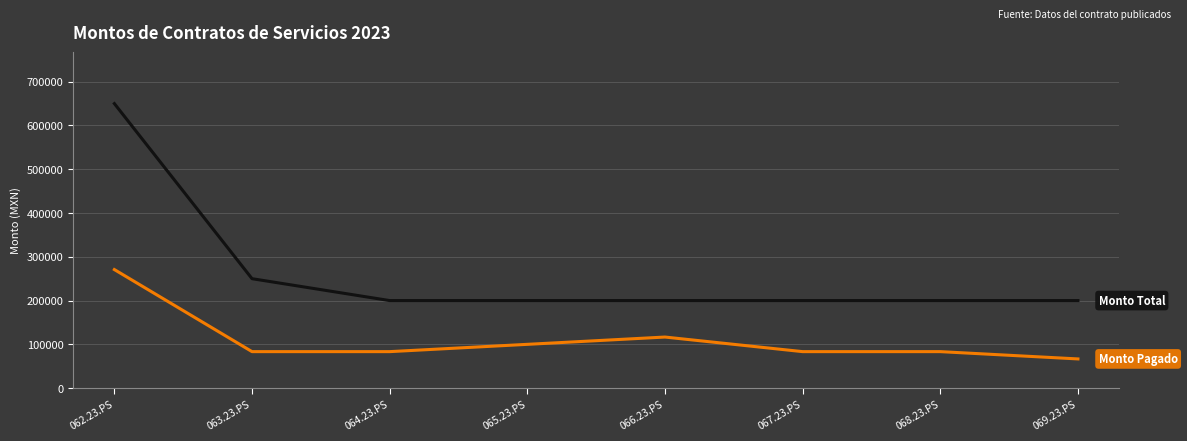

What is the spread (max minus min) of values at 068.23.PS?

116666.6